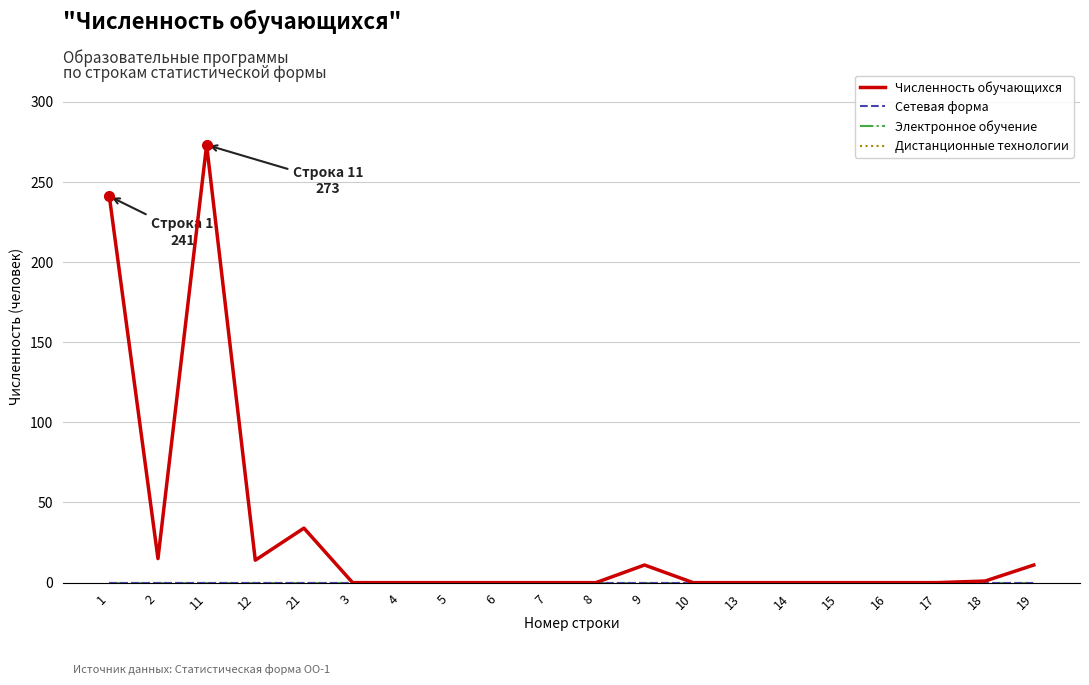

At 1, list the series in order from largest to smallest.

Численность обучающихся, Сетевая форма, Электронное обучение, Дистанционные технологии